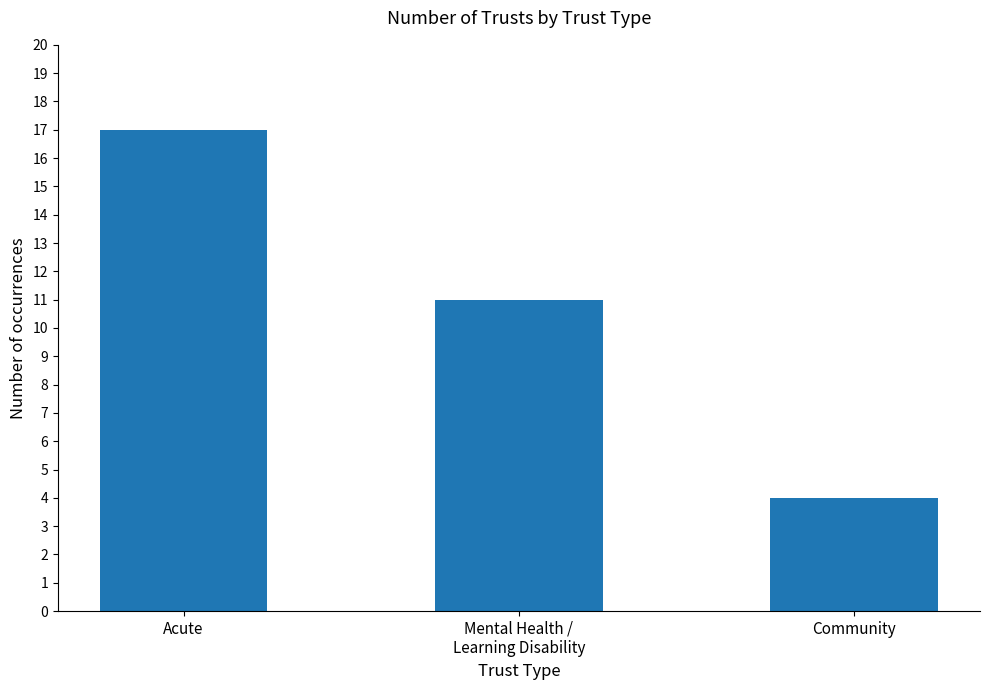

Reading right to left, extract all data points from this chart.

4	11	17